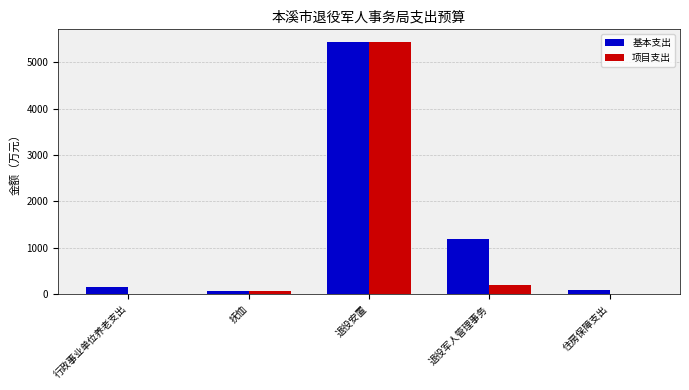

At which label is 基本支出 closest to 2750?

退役军人管理事务